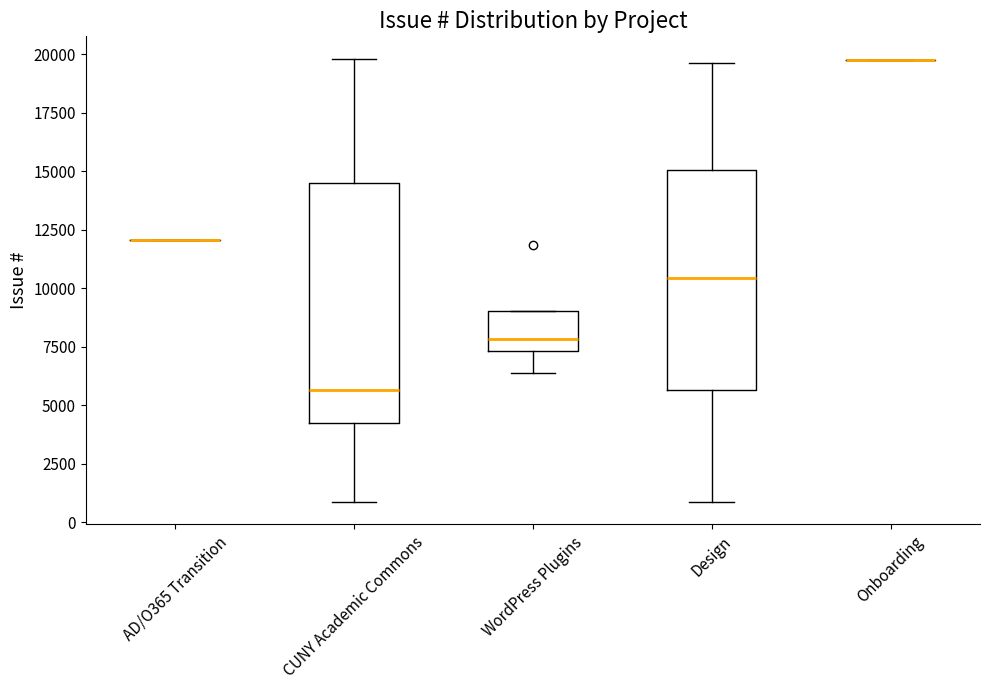

Reading left to right, read every box against the y-axis: the position of its median line, the range the box covers, and the ends of its whiskers. The values are not printed on the chart, so give them approximately, as read against the axis.

AD/O365 Transition: box collapsed to a line at 12000, whiskers 12000 to 12000
CUNY Academic Commons: median 5500, box 4000 to 14500, whiskers 1000 to 20000
WordPress Plugins: median 8000, box 7500 to 9000, whiskers 6500 to 9000
Design: median 10500, box 5500 to 15000, whiskers 1000 to 19500
Onboarding: box collapsed to a line at 19500, whiskers 19500 to 19500